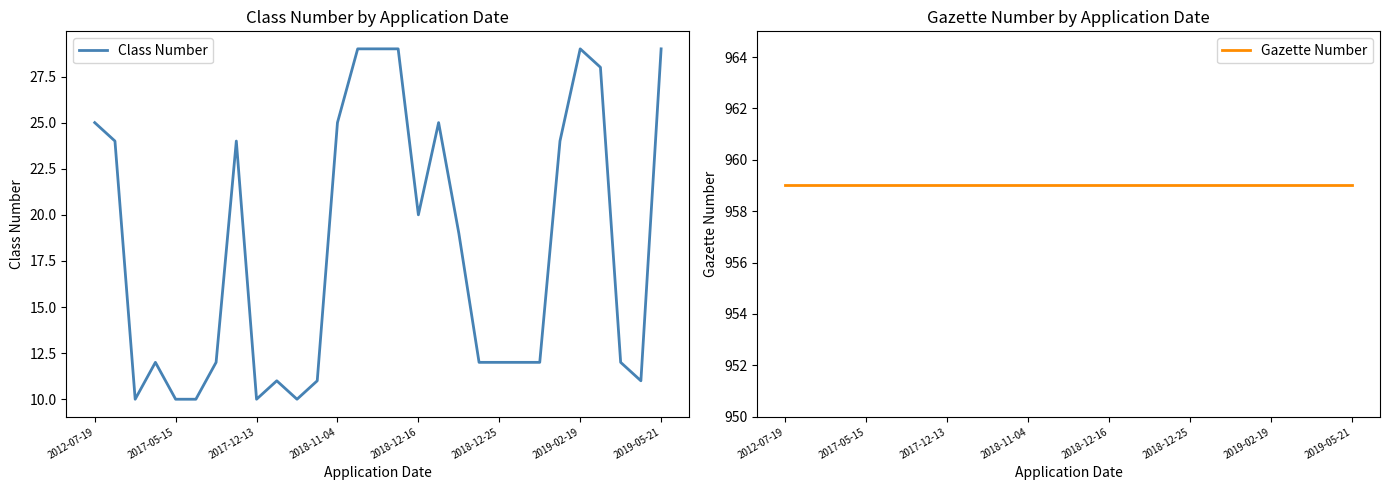

At which label is Gazette Number closest to 959?

2012-07-19